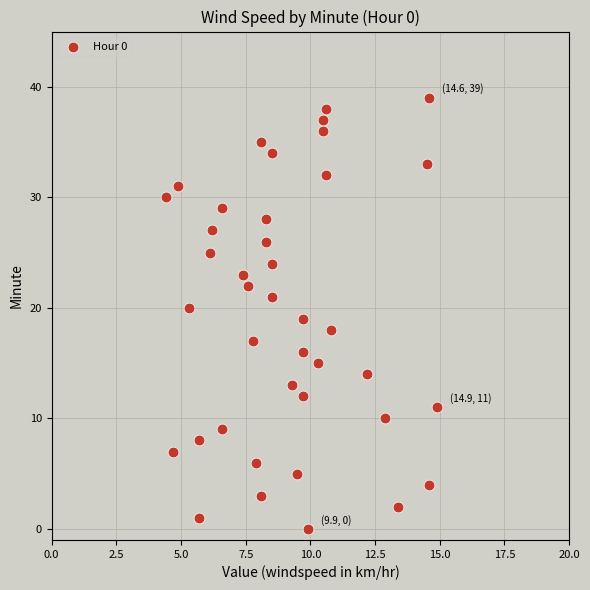

How many data points are displayed?

40